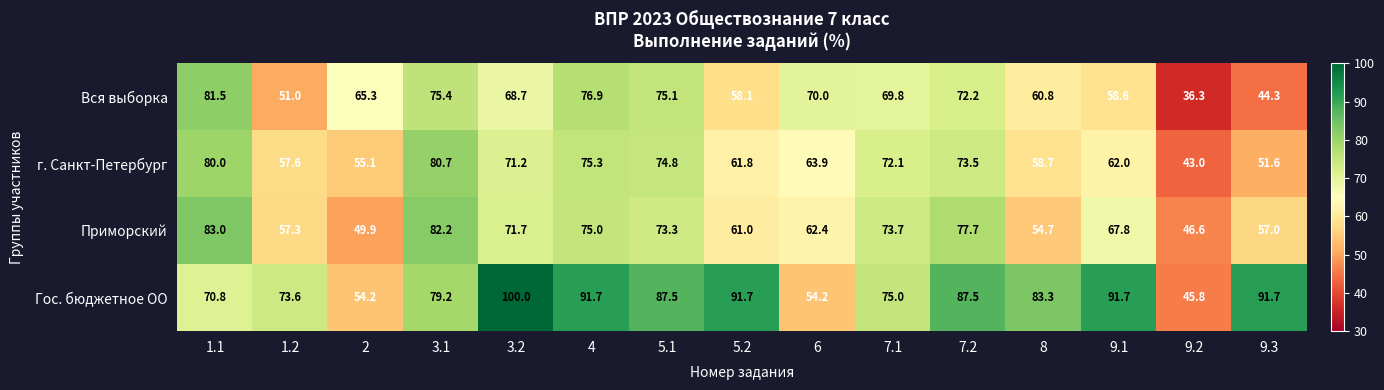

Is the value of Приморский at 9.3 greater than the value of Гос. бюджетное ОО at 2?

Yes